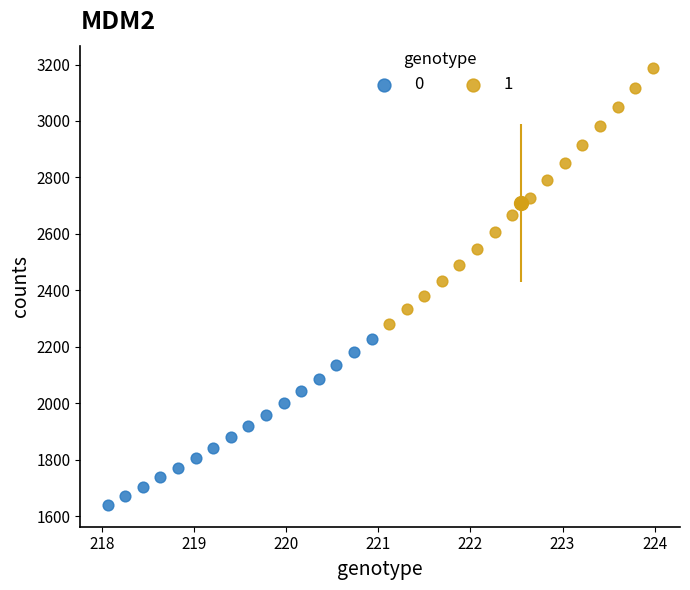

Which series reaches the minimum Y coordinate?

0